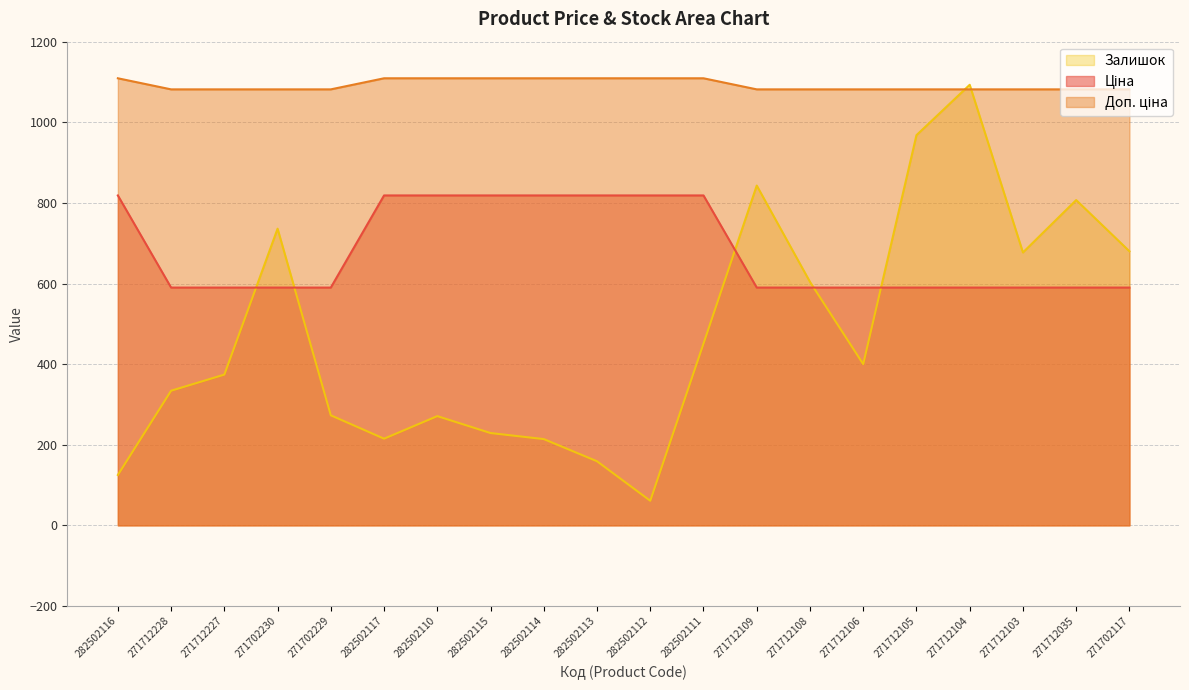

At which label is Доп. ціна closest to 1095?

271712228